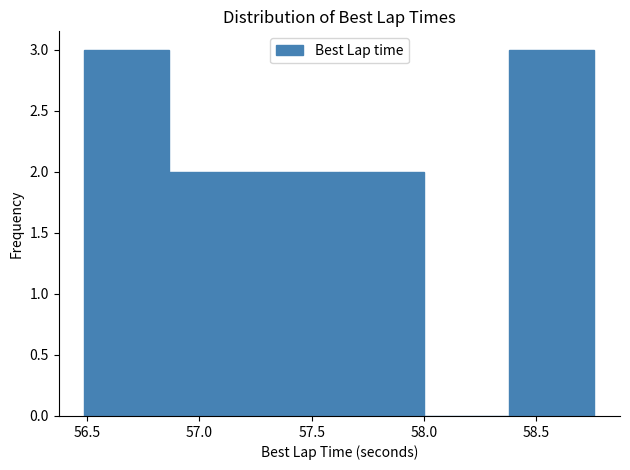

Reading left to right, transcribe this chart: for each bar, give the range it covers on the x-axis and its height. Neither the bar edges nor the heights are printed on the chart, so give them approximately, as read against the axes.

56.50 to 56.85: 3
56.85 to 57.25: 2
57.25 to 57.60: 2
57.60 to 58.00: 2
58.00 to 58.40: 0
58.40 to 58.75: 3